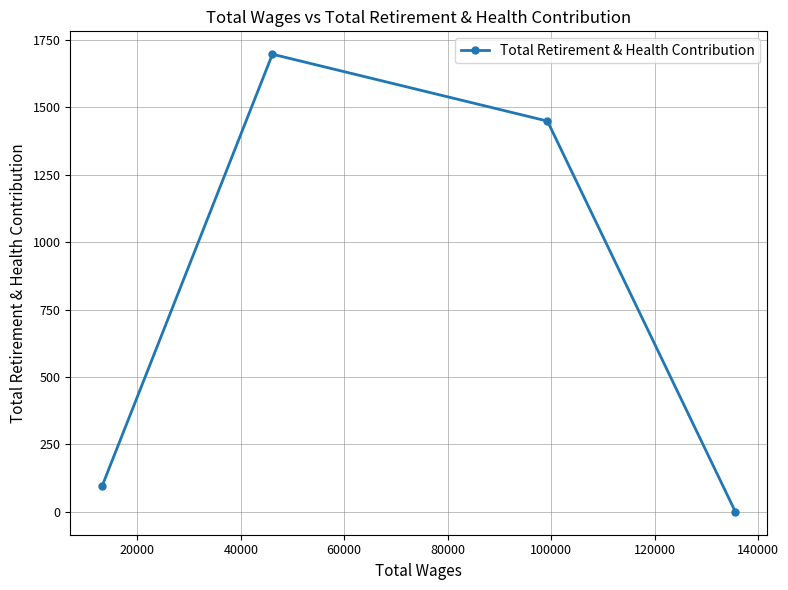

What is the difference between the second highest and minimum values?

1449